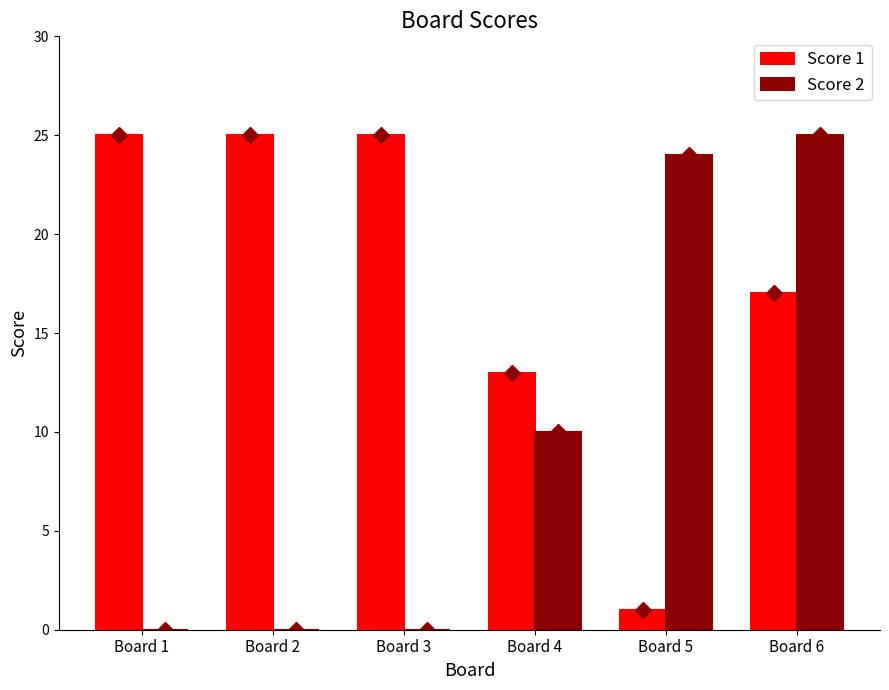

Rank the series at Board 4 from highest to lowest value.

Score 1, Score 2